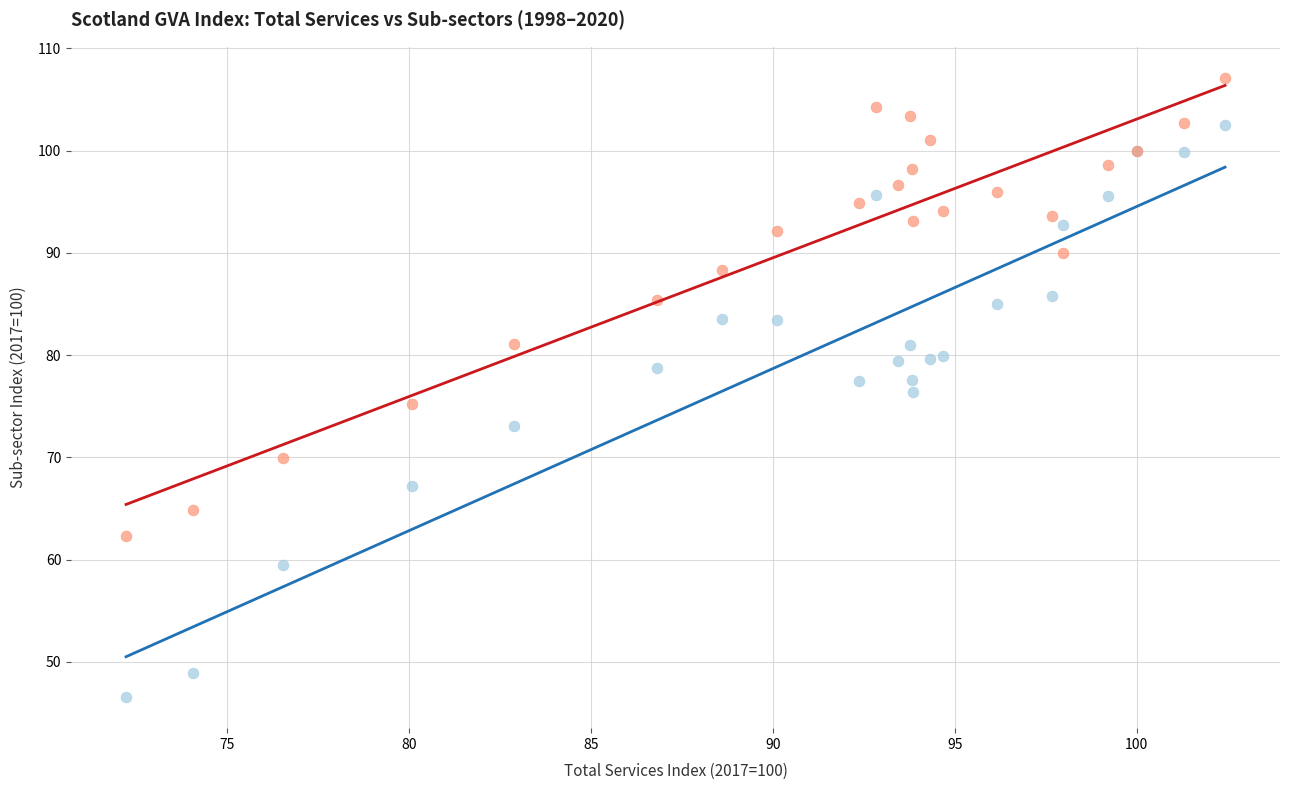

Which series reaches the maximum Y coordinate?

Financial & Insurance Activities